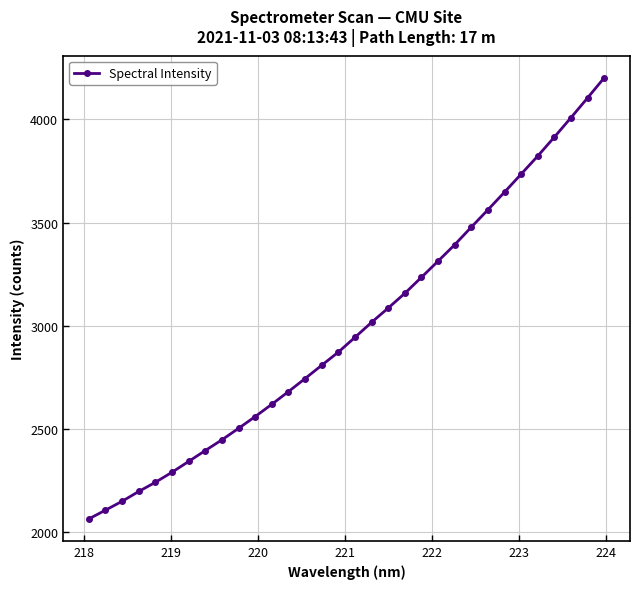

True or false: the data has more than 2 interior local peaks.

False